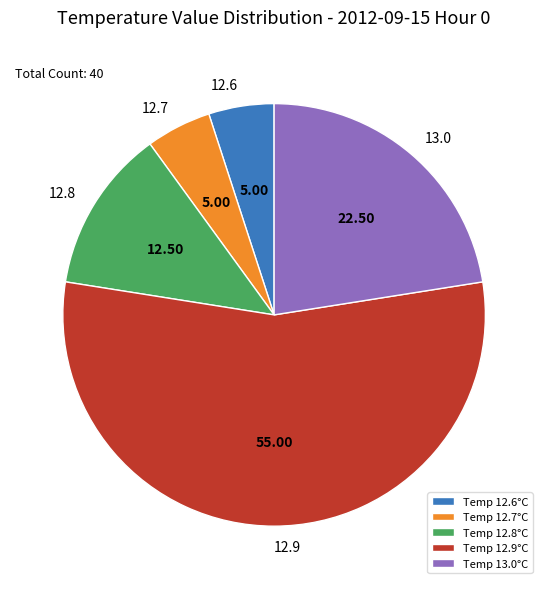

Combined, do Temp 13.0°C and Temp 12.9°C account for over 50%?

Yes